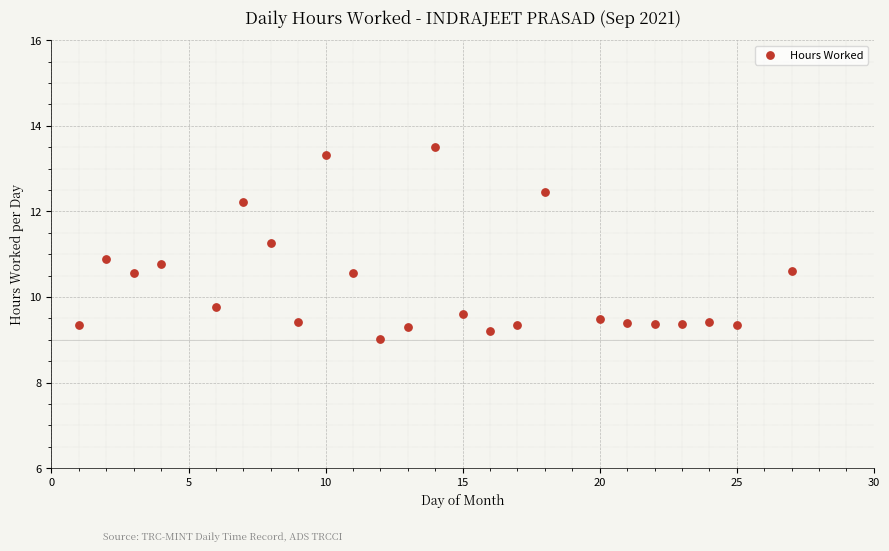

What is the range of X values (max minus min)?

26.0